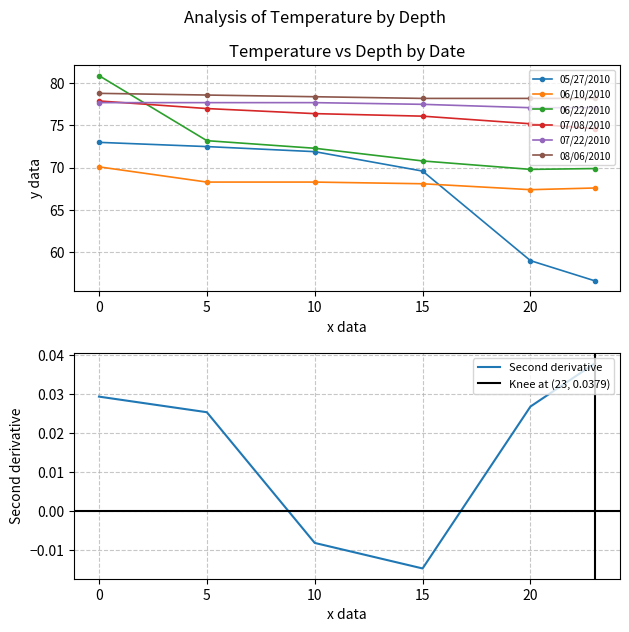

Which series has the largest total across all categories?

08/06/2010